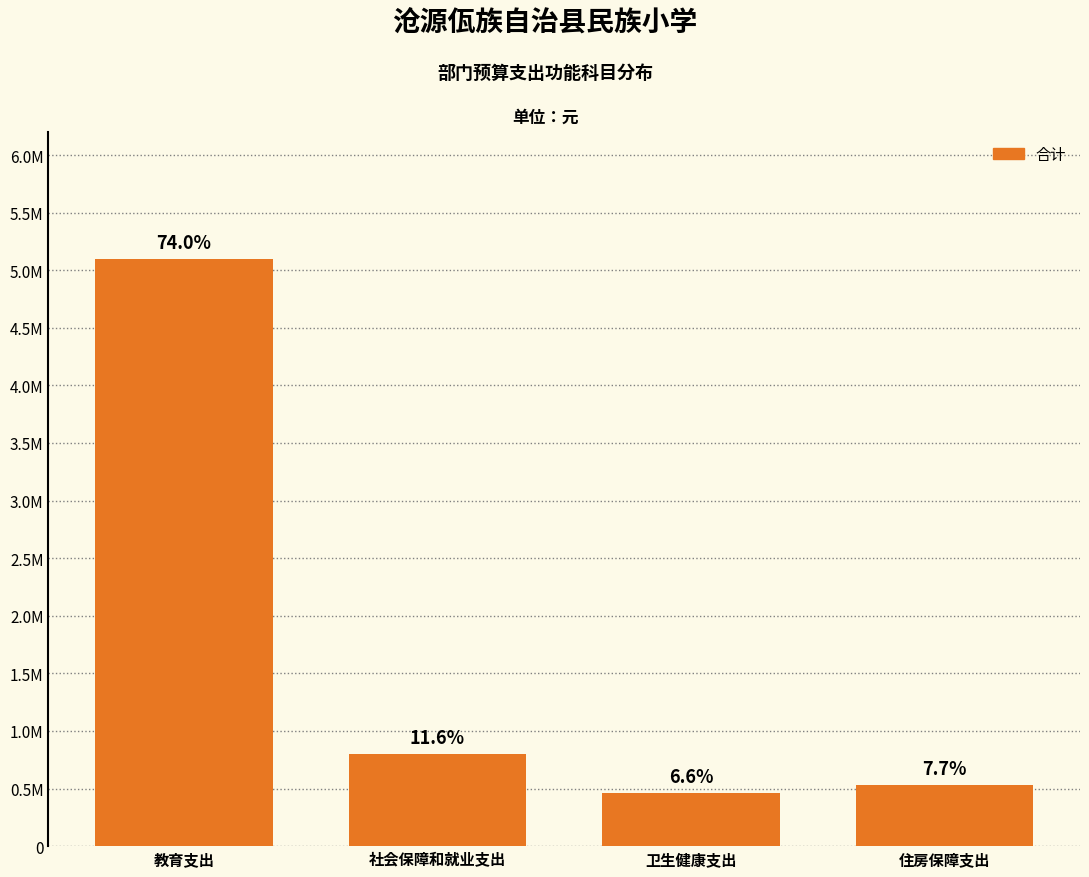

Are the bars horizontal?

No